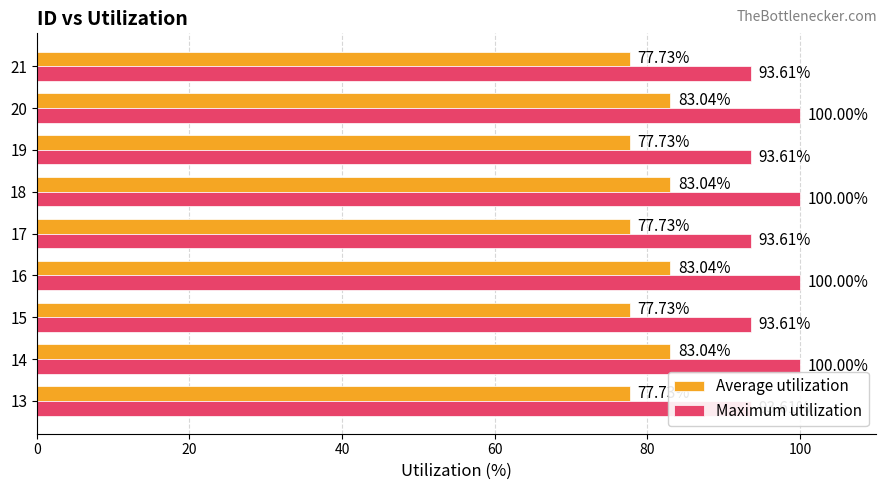

At which category does the chart reach its peak across all series?

14